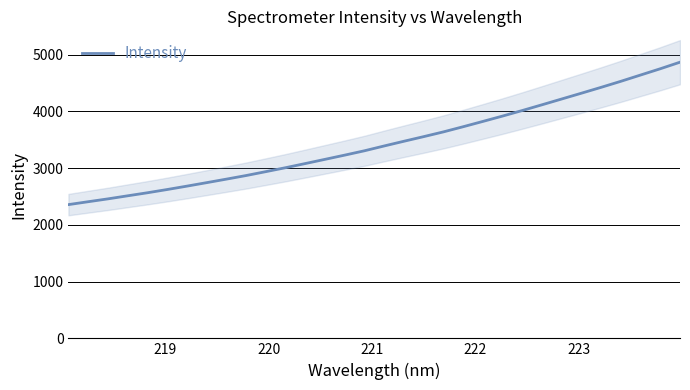

What is the value of the 24th point from the left?

4013.6